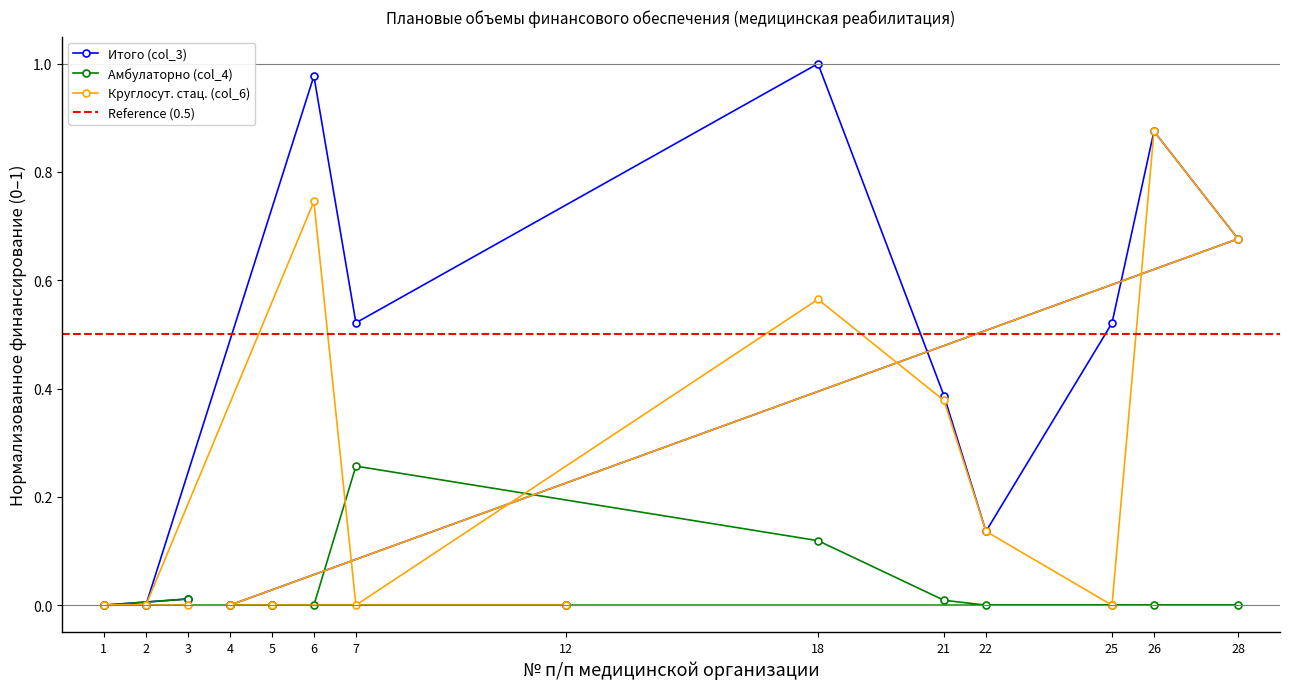

Rank the series by their maximum value, from lowest to highest.

Амбулаторно (col_4), Круглосут. стац. (col_6), Итого (col_3)